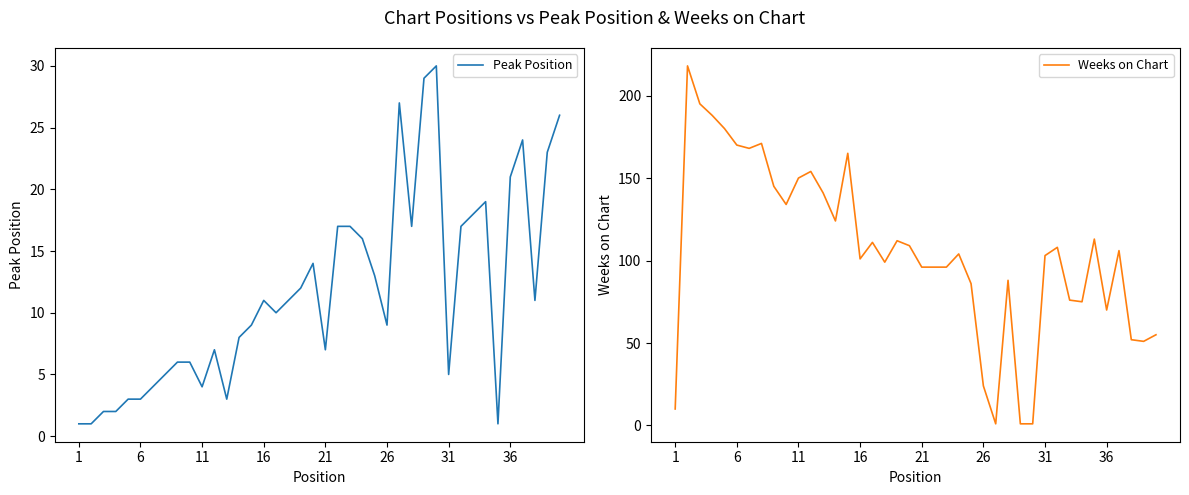

In Peak Position, how many points are higher than both neighbors (excluding endpoints)?

7